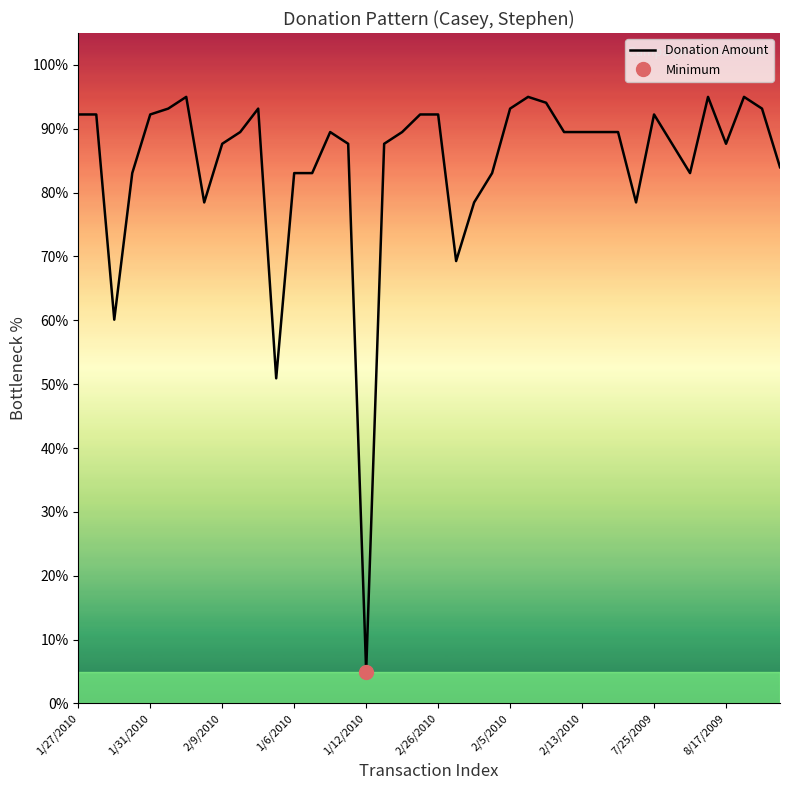

Is it true that Donation Amount equals 45.3 at 2/9/2010?

False